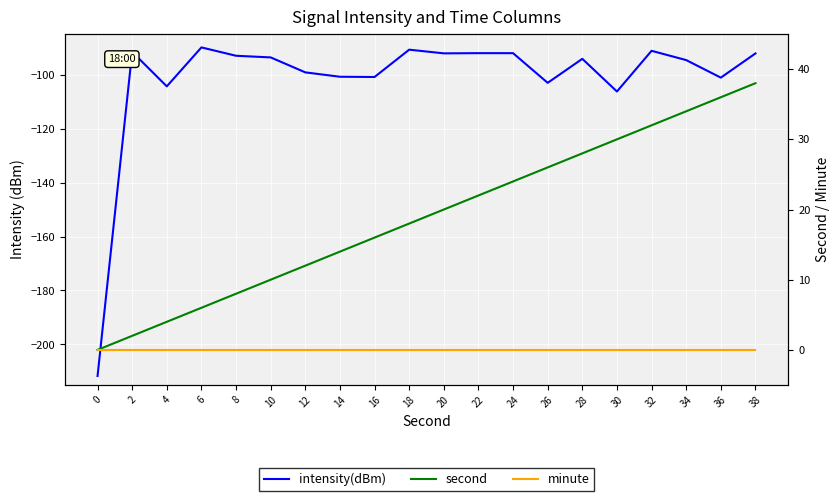

The second series shows 4.0 at 6. True or false?

False